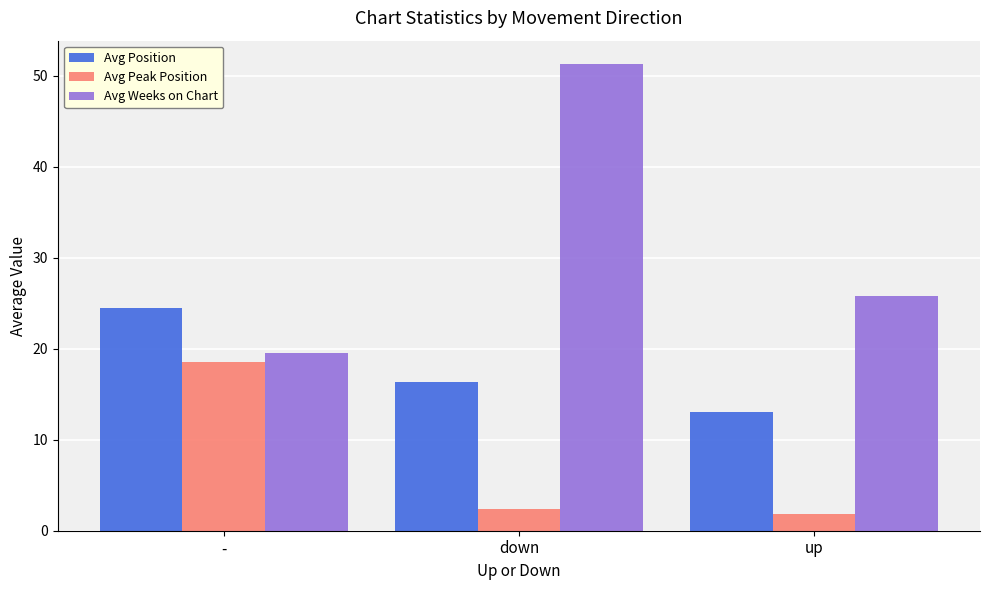

What is the value of the Avg Weeks on Chart bar at the 2nd from the left?

51.3